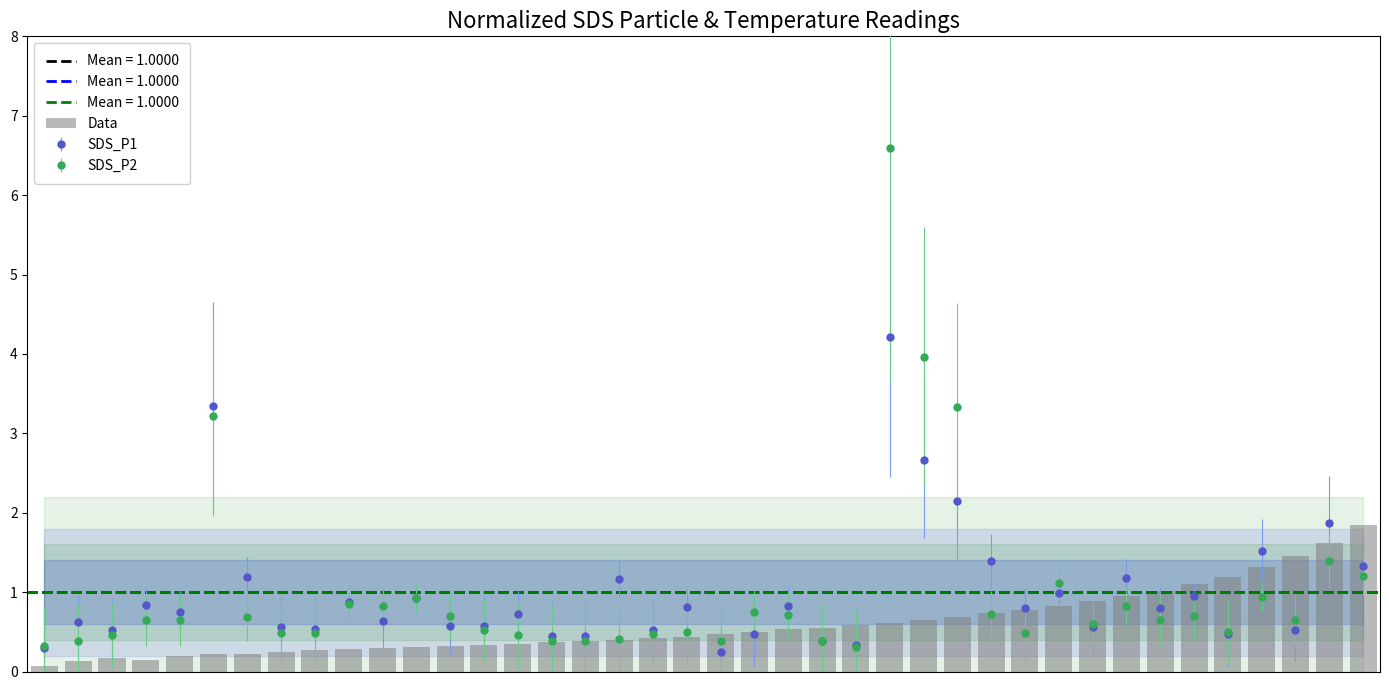

What is the change in value from 1 to 6?

+0.1